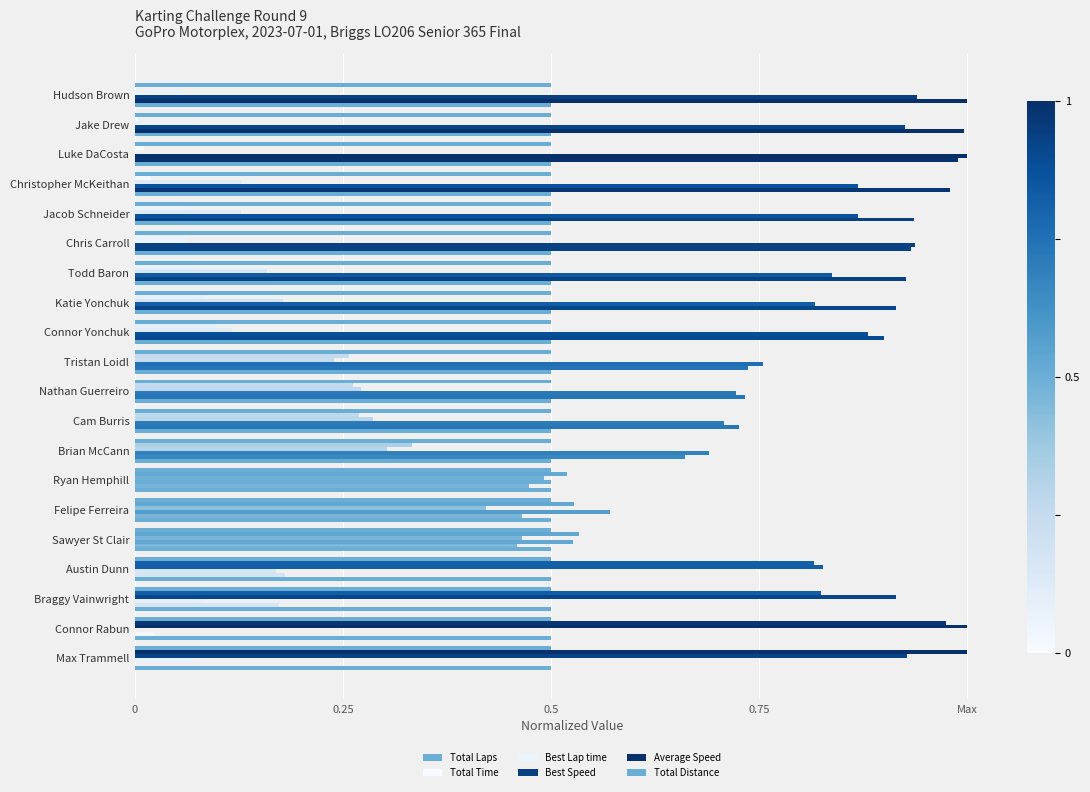

Are the bars grouped side by side (vs. stacked)?

Yes